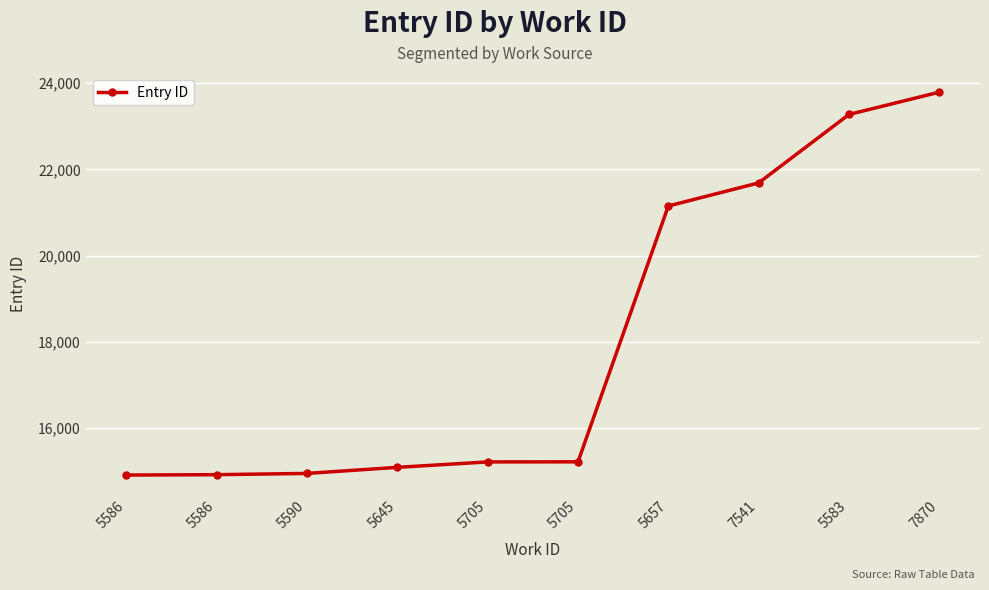

How many values are below 15219?

5